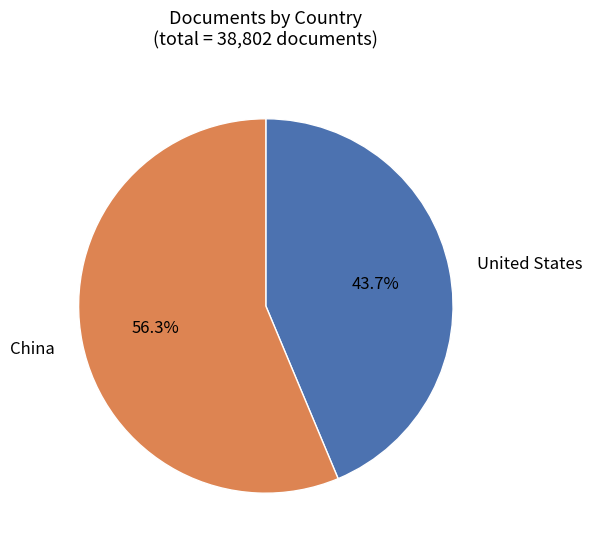

Is it true that China is 56% of the pie?

True